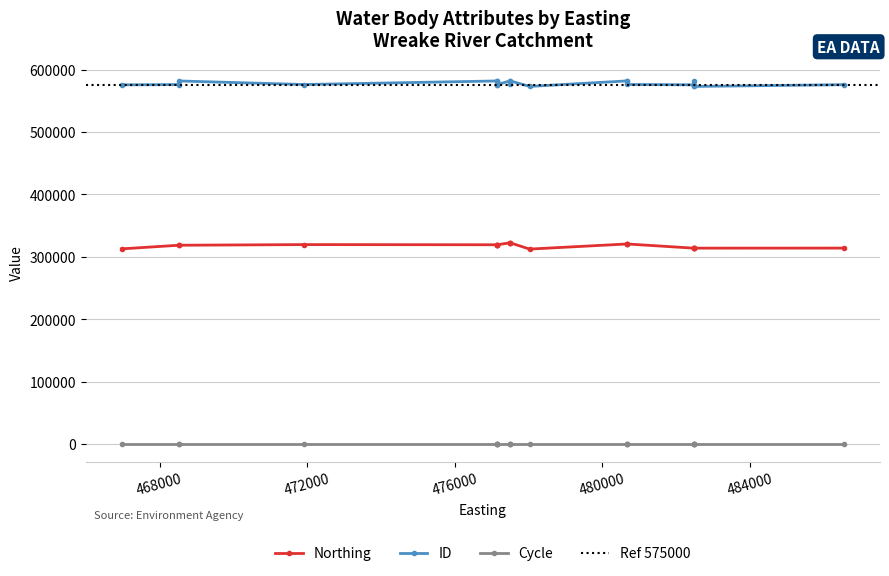

Is it true that Northing equals 318410 at 468520?

True